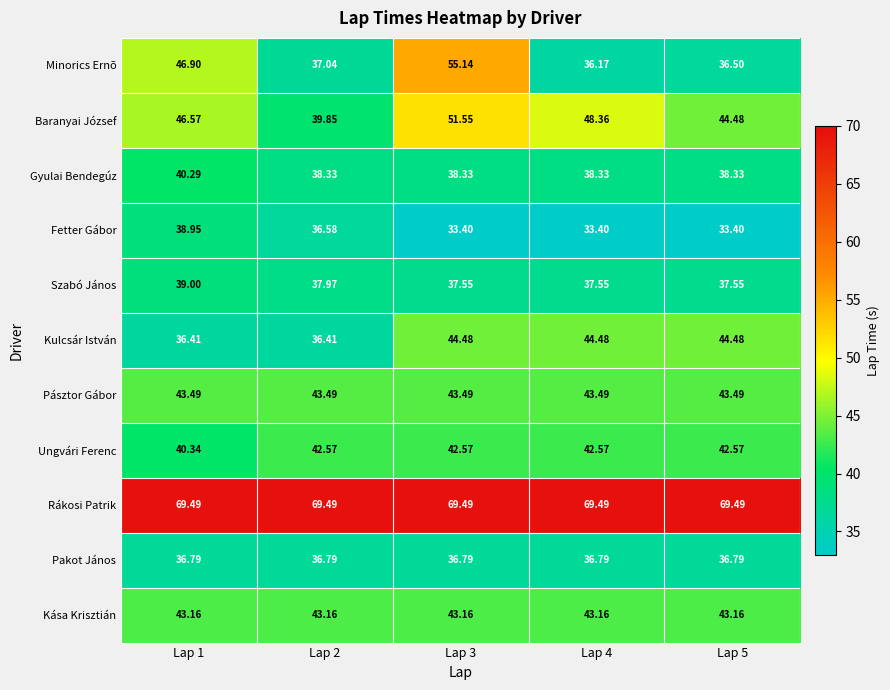

Which series has the largest total across all categories?

Rákosi Patrik